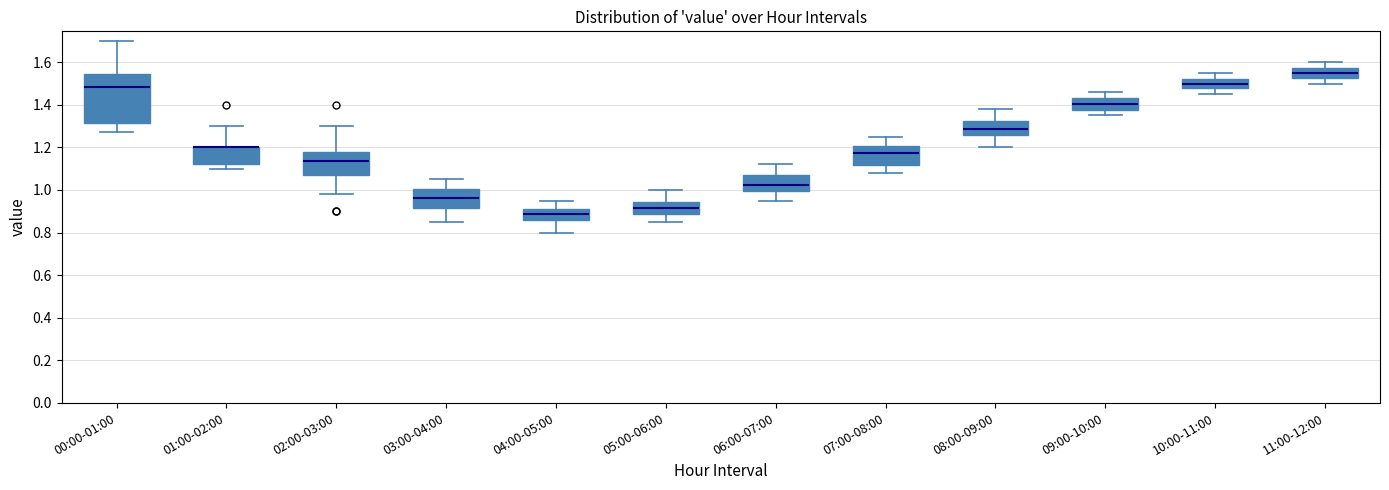

Reading left to right, transcribe this box plot: for each box, give where its median line is, the range the box spans, and where its two whiskers end, as read against the y-axis. The values are not printed on the chart, so give them approximately, as read against the axis.

00:00-01:00: median 1.48, box 1.32 to 1.54, whiskers 1.28 to 1.70
01:00-02:00: median 1.20 (drawn on the box's upper edge), box 1.12 to 1.20, whiskers 1.10 to 1.30
02:00-03:00: median 1.14, box 1.08 to 1.18, whiskers 0.98 to 1.30
03:00-04:00: median 0.96, box 0.92 to 1.00, whiskers 0.86 to 1.06
04:00-05:00: median 0.88, box 0.86 to 0.92, whiskers 0.80 to 0.96
05:00-06:00: median 0.92, box 0.88 to 0.94, whiskers 0.86 to 1.00
06:00-07:00: median 1.02, box 1.00 to 1.08, whiskers 0.96 to 1.12
07:00-08:00: median 1.18, box 1.12 to 1.20, whiskers 1.08 to 1.26
08:00-09:00: median 1.28, box 1.26 to 1.32, whiskers 1.20 to 1.38
09:00-10:00: median 1.40, box 1.38 to 1.44, whiskers 1.36 to 1.46
10:00-11:00: median 1.50, box 1.48 to 1.52, whiskers 1.46 to 1.56
11:00-12:00: median 1.56, box 1.52 to 1.58, whiskers 1.50 to 1.60